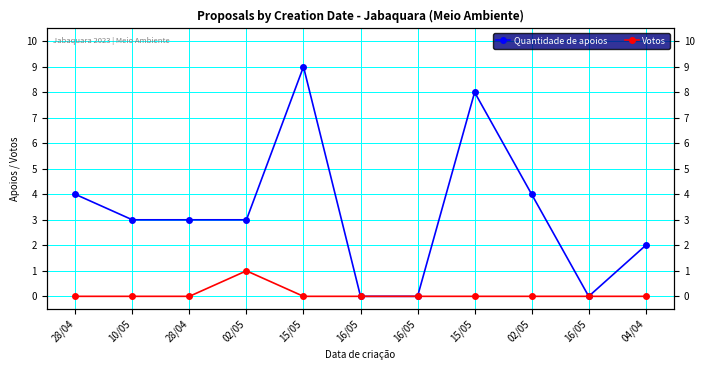

True or false: Quantidade de apoios and Votos intersect in this chart.

False